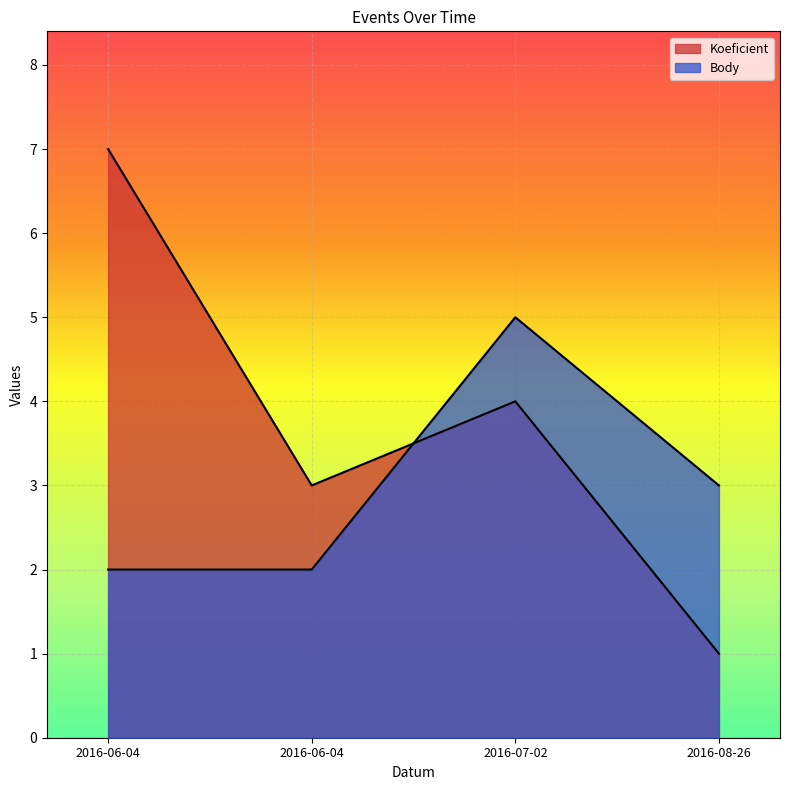

How many times do Koeficient and Body cross each other?

1